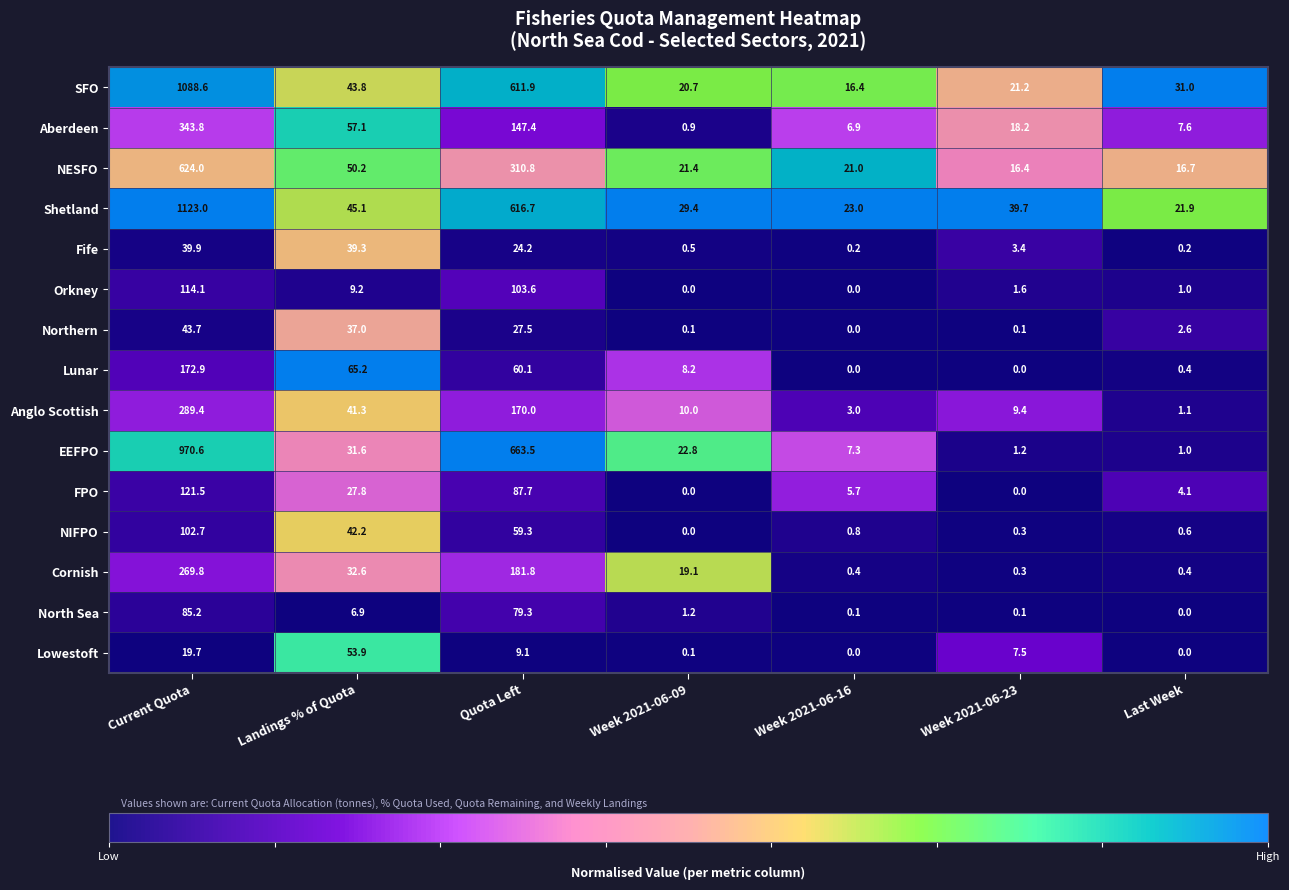

Rank the series by their maximum value, from lowest to highest.

Fife, Northern, Lowestoft, North Sea, NIFPO, Orkney, FPO, Lunar, Cornish, Anglo Scottish, Aberdeen, NESFO, EEFPO, SFO, Shetland